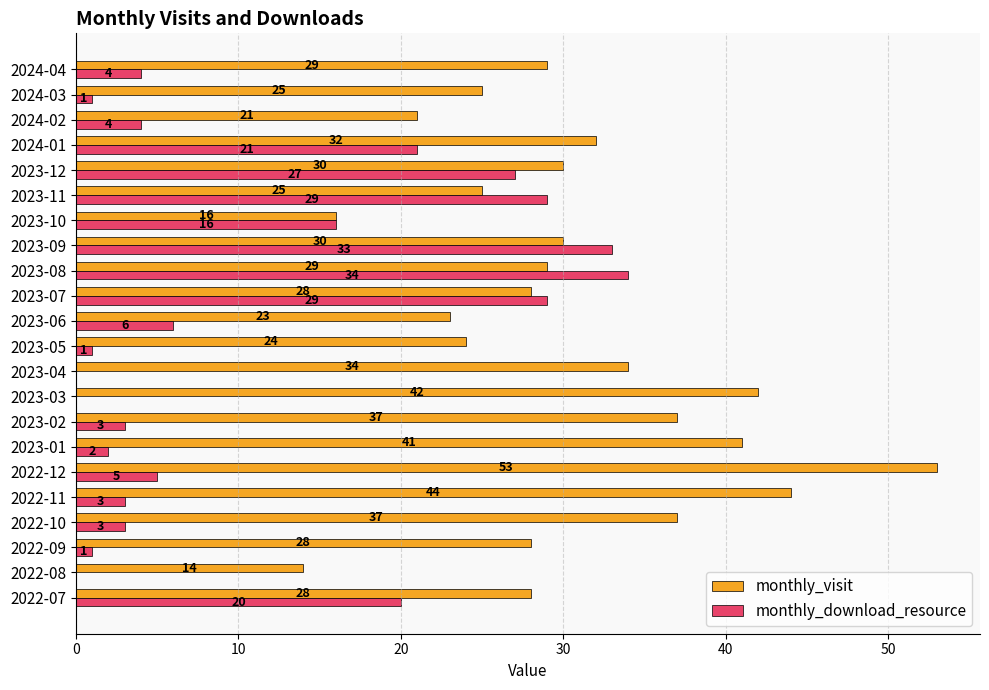

Which category has the highest value across all series?

2022-12